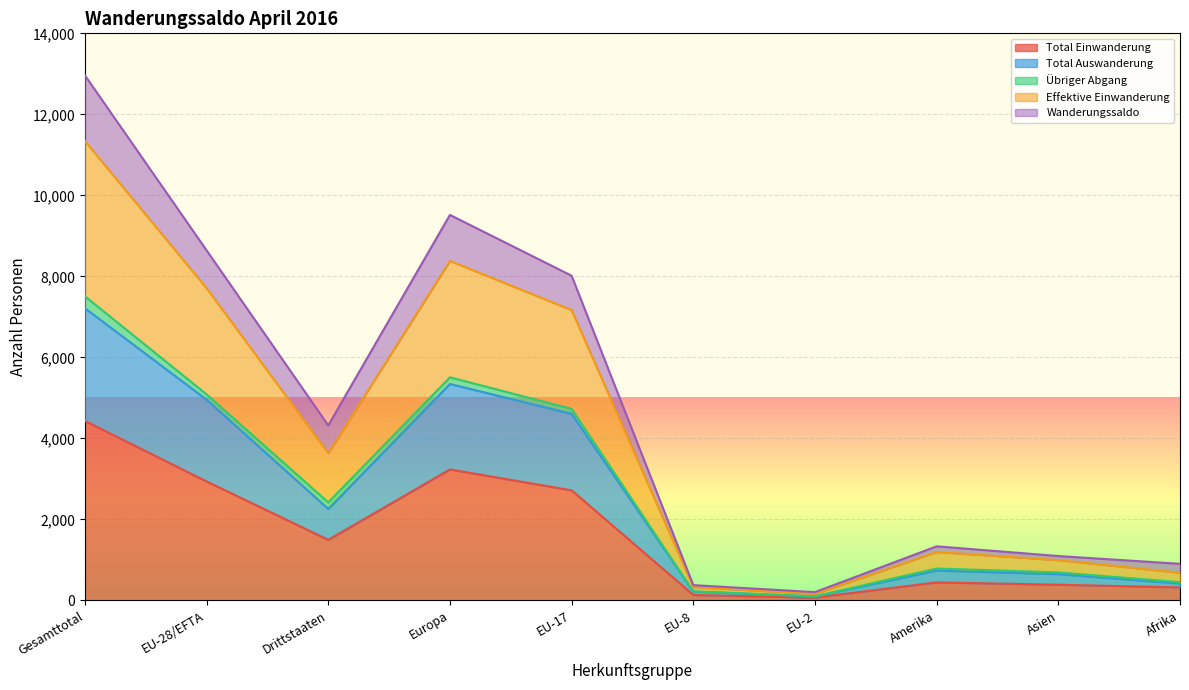

Is it true that Total Einwanderung equals 387 at Asien?

True